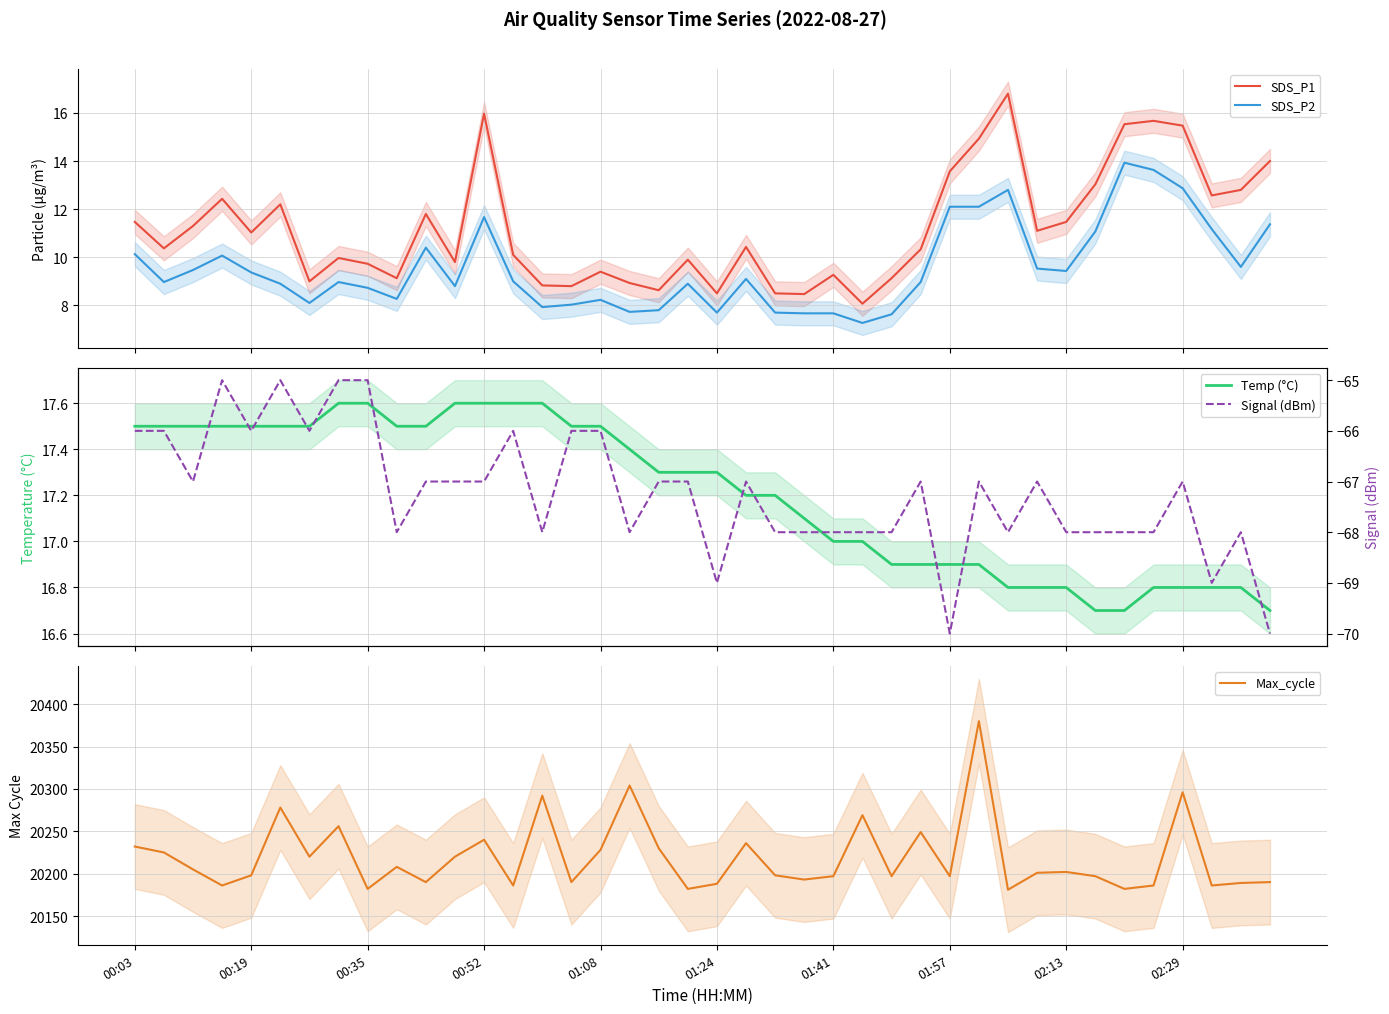

What value does the SDS_P2 series have at 35?

13.6